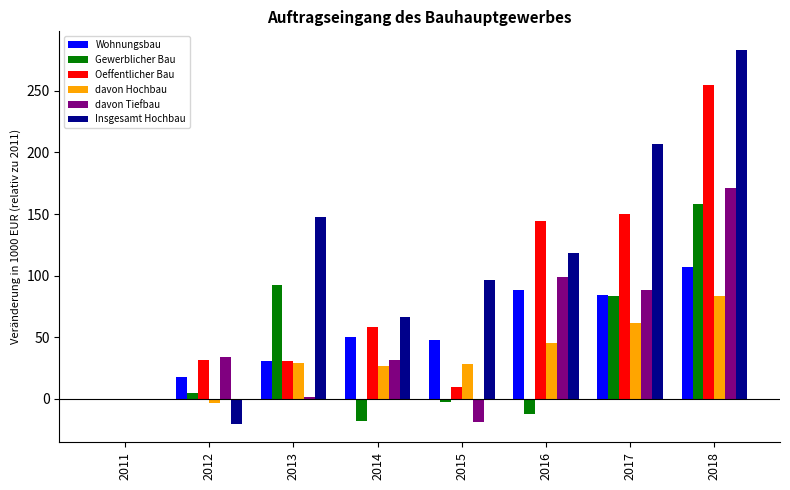

How many data points in Gewerblicher Bau are above 4?

4